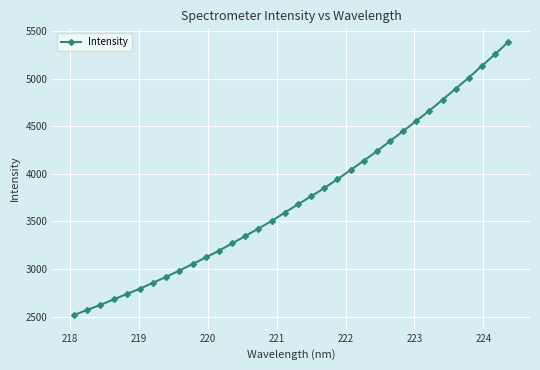

What is the difference between the maximum and minimum values?

2870.7